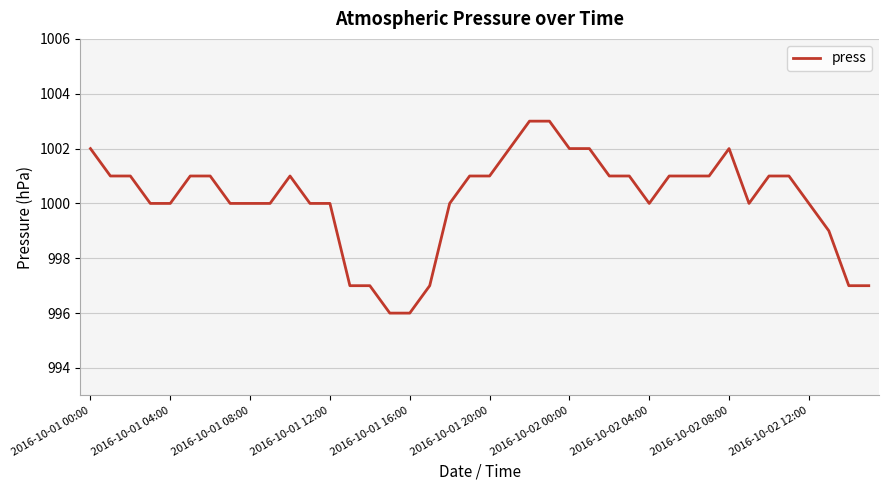

What is the maximum value shown in the chart?

1003